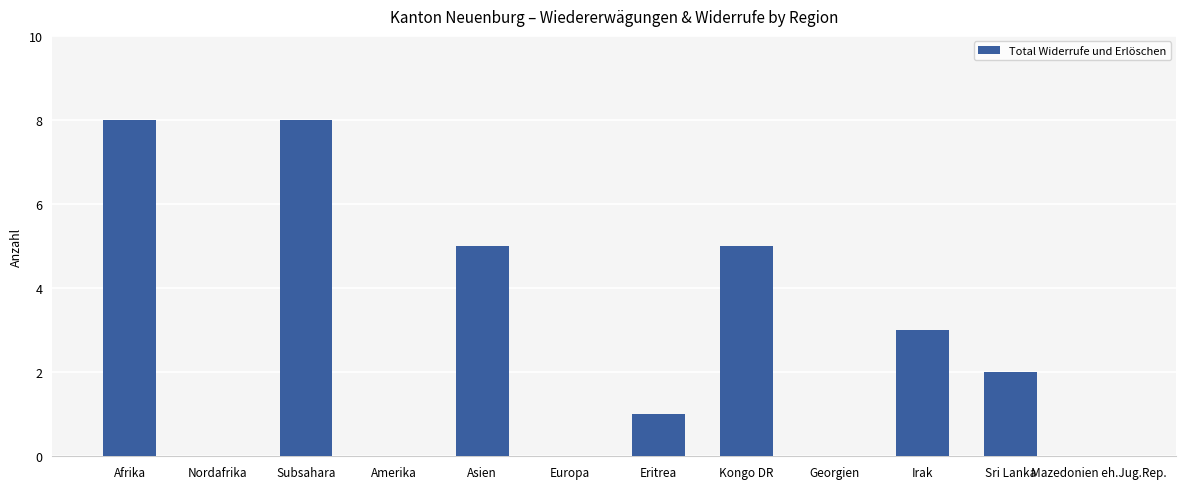

Read the value at Asien.

5